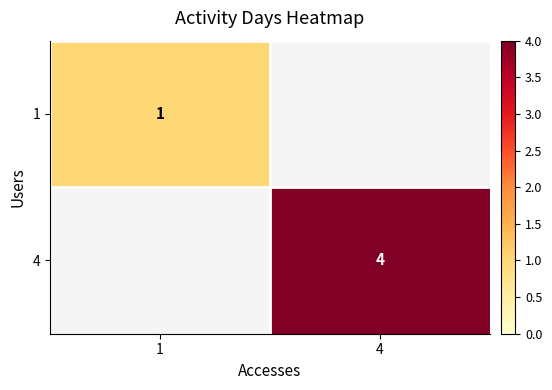

Is the value of 1 at 1 greater than the value of 4 at 4?

No